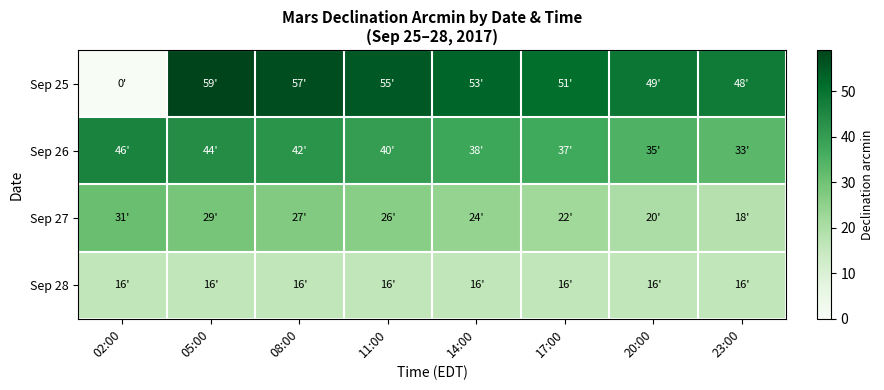

Reading right to left, transcribe all the data shown in this chart.

Sep 25: 23:00=48	20:00=49	17:00=51	14:00=53	11:00=55	08:00=57	05:00=59	02:00=0
Sep 26: 23:00=33	20:00=35	17:00=37	14:00=38	11:00=40	08:00=42	05:00=44	02:00=46
Sep 27: 23:00=18	20:00=20	17:00=22	14:00=24	11:00=26	08:00=27	05:00=29	02:00=31
Sep 28: 23:00=16	20:00=16	17:00=16	14:00=16	11:00=16	08:00=16	05:00=16	02:00=16